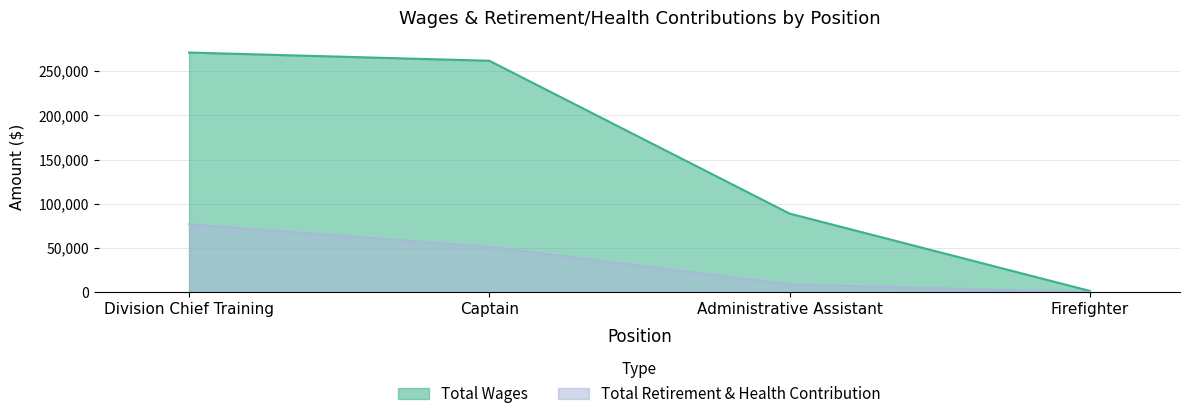

True or false: Total Retirement & Health Contribution has more than 2 points higher than both neighbors.

False